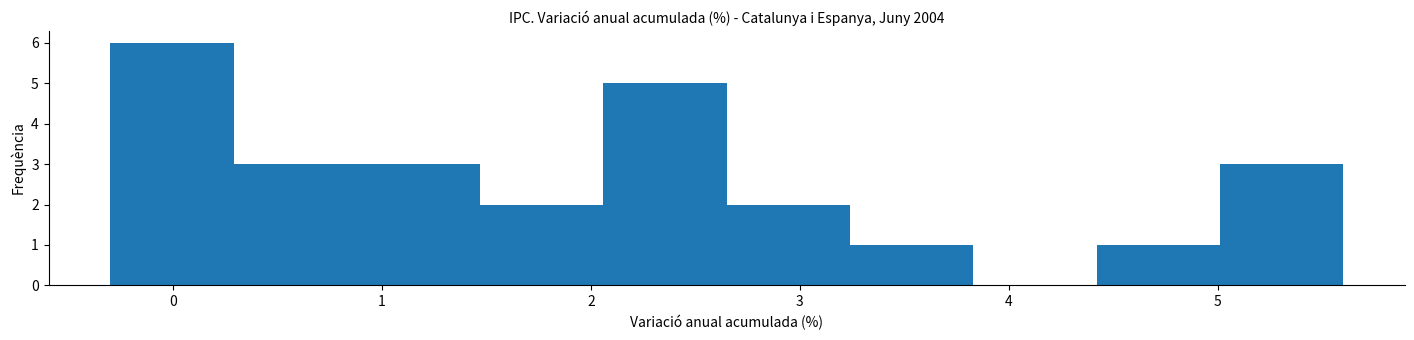

Which range on the x-axis has the tallest bar?

-0.30 to 0.29